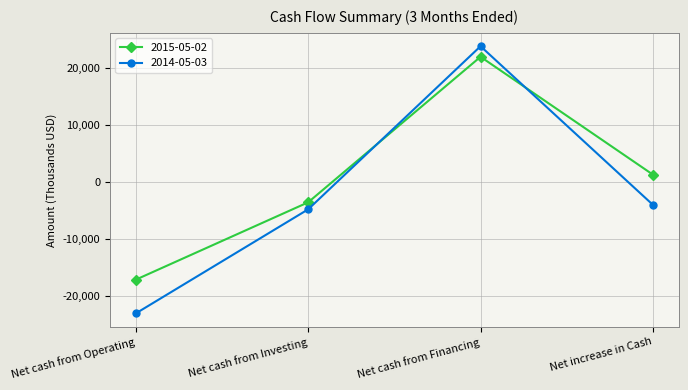

How many data points in 2015-05-02 are less than 1303?

2